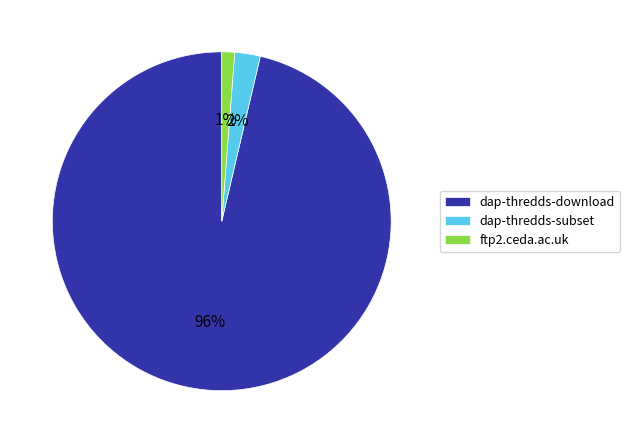

Rank the categories by value from highest to lowest.

dap-thredds-download, dap-thredds-subset, ftp2.ceda.ac.uk